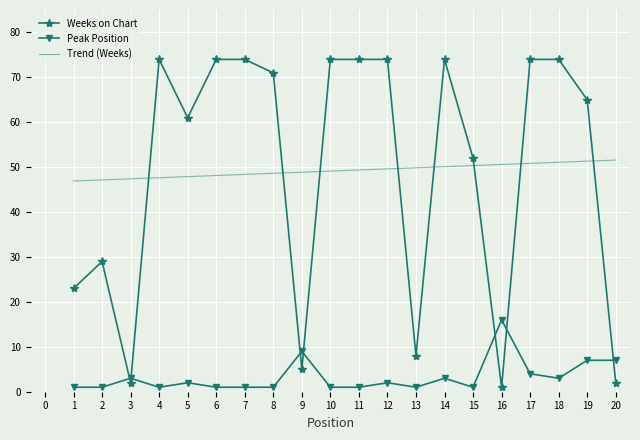

What is the maximum value shown in the chart?

74.0